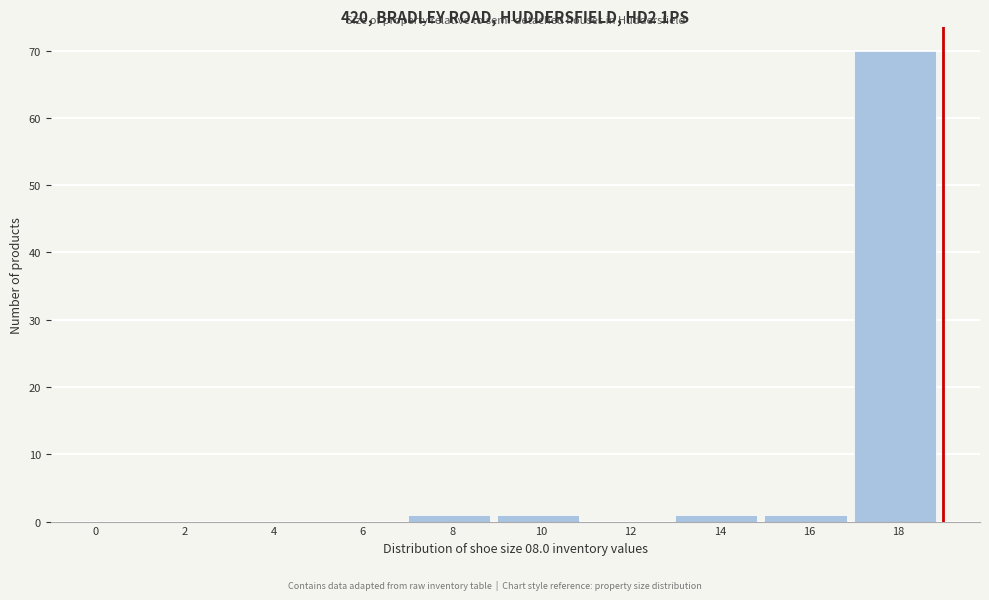

Reading left to right, extract all data points from this chart.

0=0	2=0	4=0	6=0	8=1	10=1	12=0	14=1	16=1	18=70